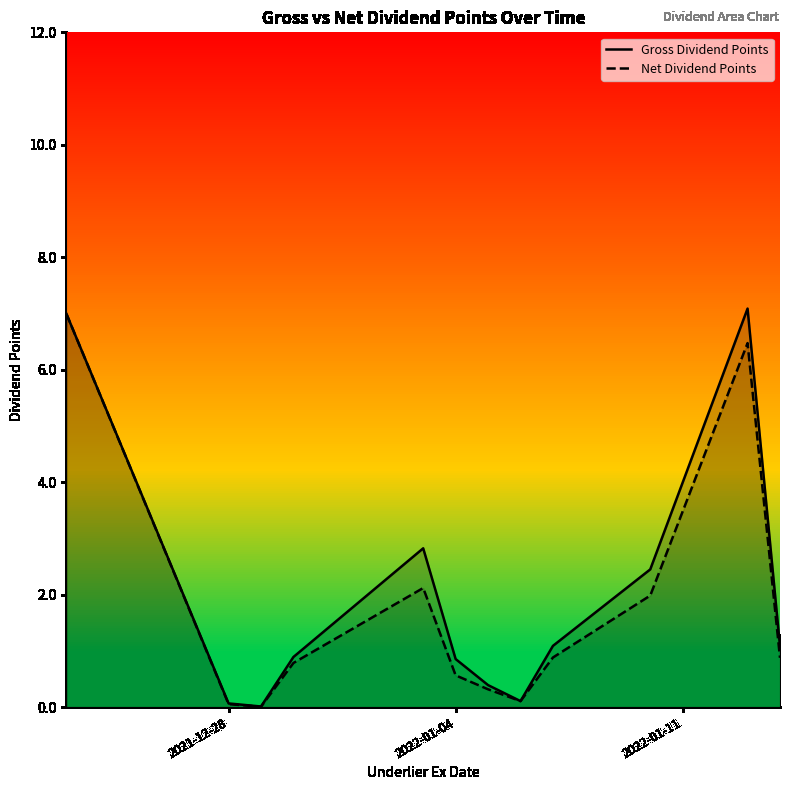

True or false: Net Dividend Points has a value of 0.1 at 2021-12-28.

True